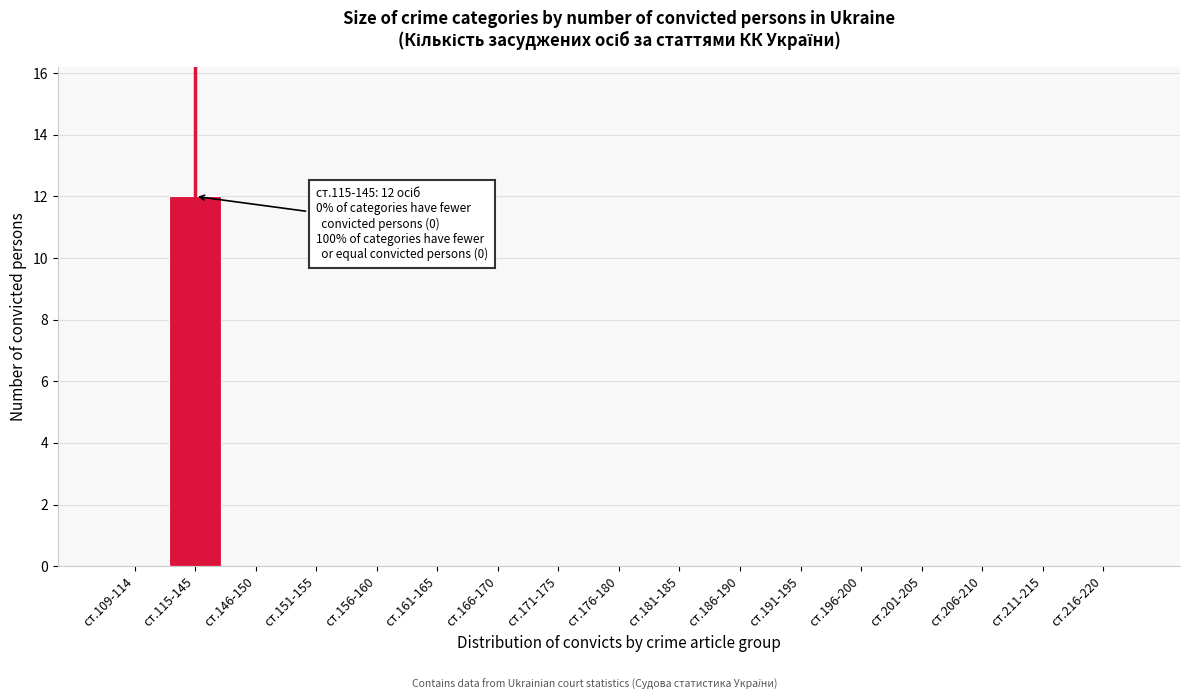

Reading left to right, list all the values displayed in this chart.

ст.109-114=0	ст.115-145=12	ст.146-150=0	ст.151-155=0	ст.156-160=0	ст.161-165=0	ст.166-170=0	ст.171-175=0	ст.176-180=0	ст.181-185=0	ст.186-190=0	ст.191-195=0	ст.196-200=0	ст.201-205=0	ст.206-210=0	ст.211-215=0	ст.216-220=0